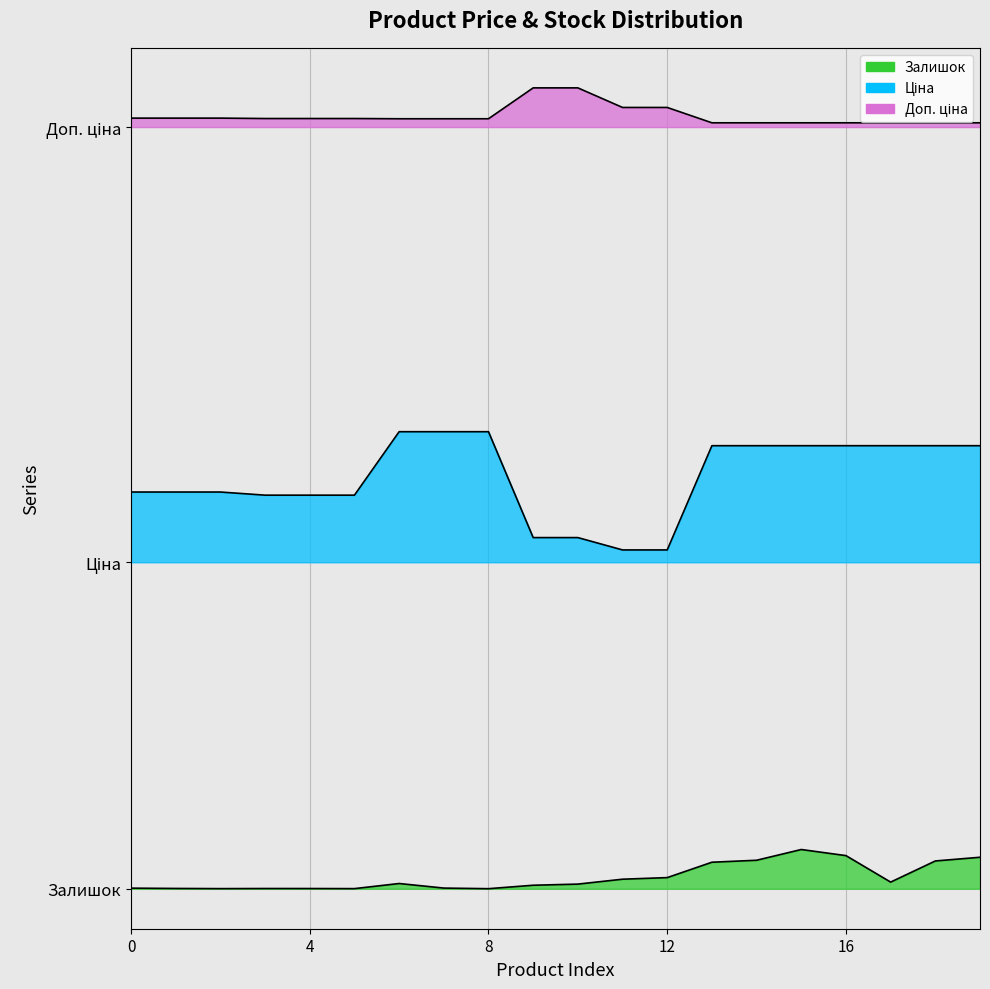

How many series are shown in this chart?

3